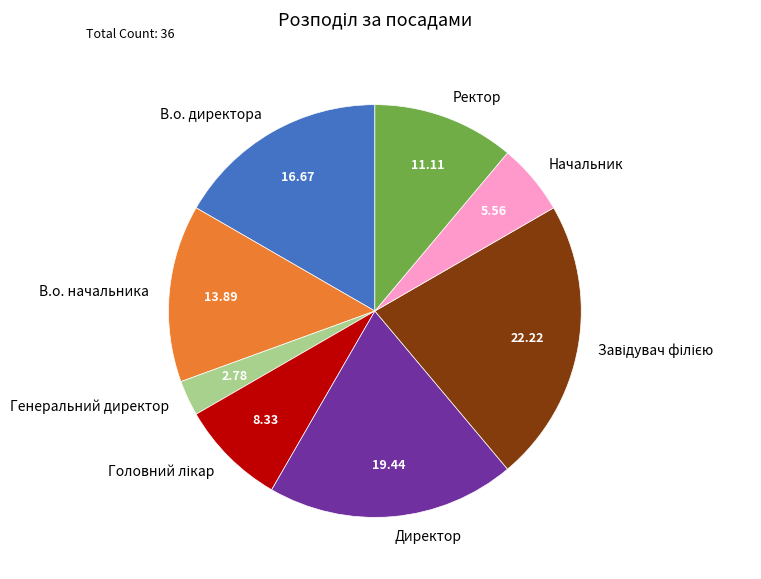

Combined, do Генеральний директор and Директор account for over 50%?

No